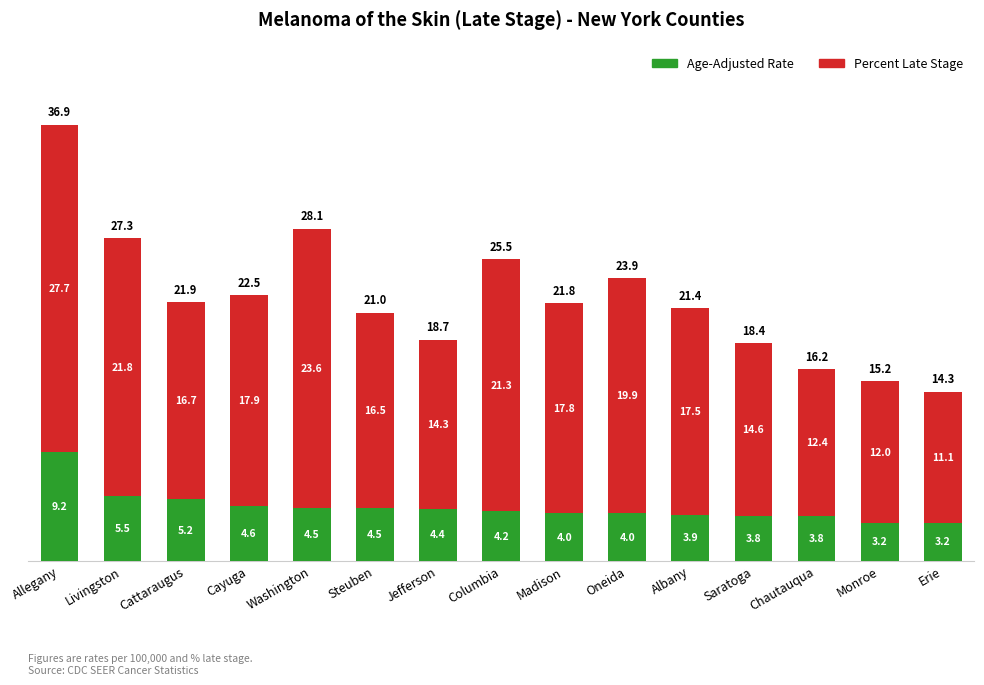

At which category is the sum across all series the highest?

Allegany